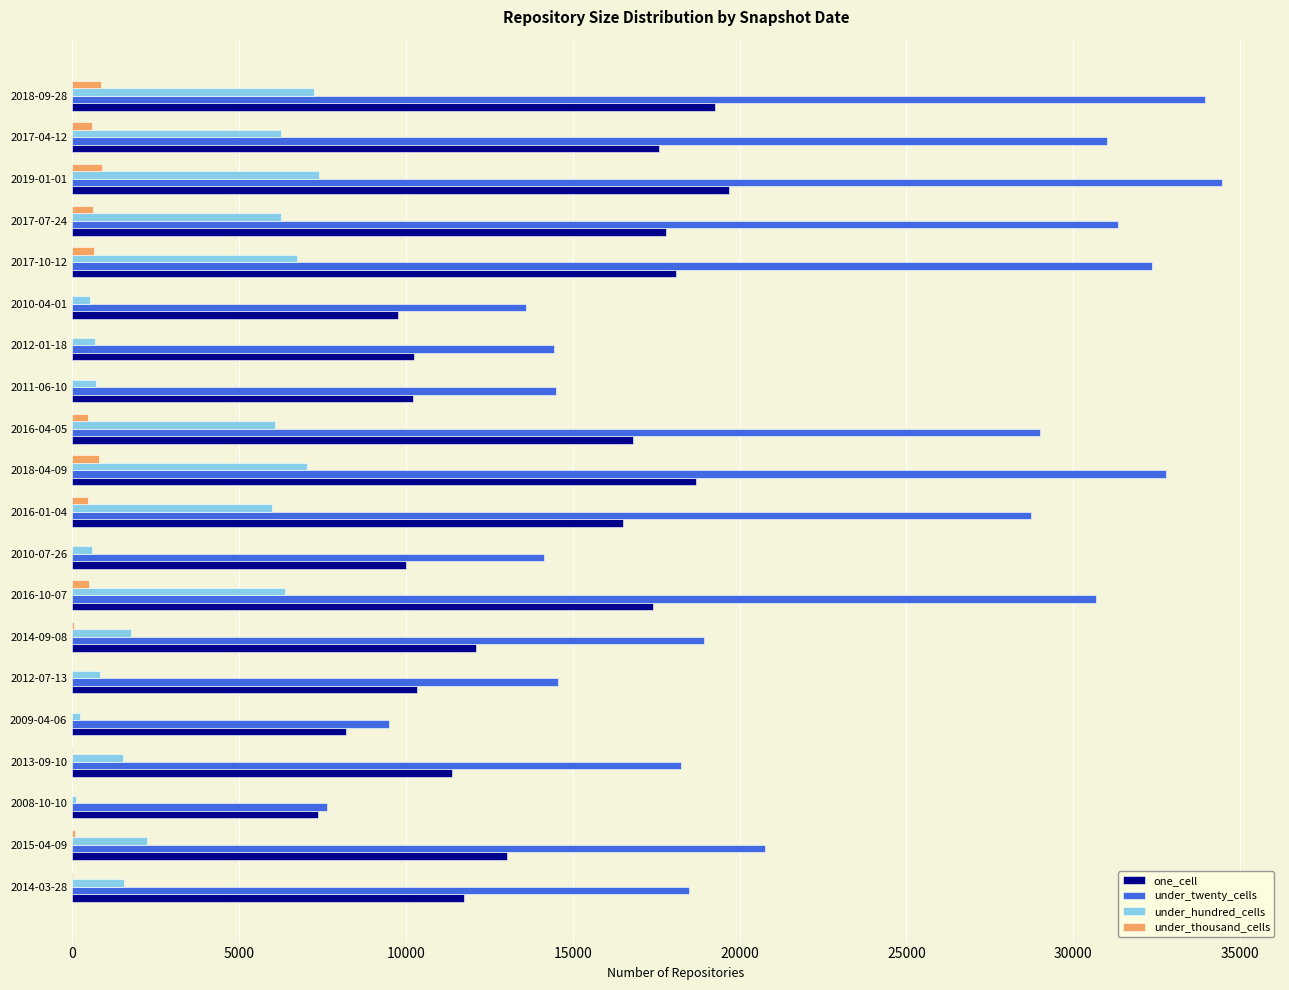

What is the greatest value displayed?

34473